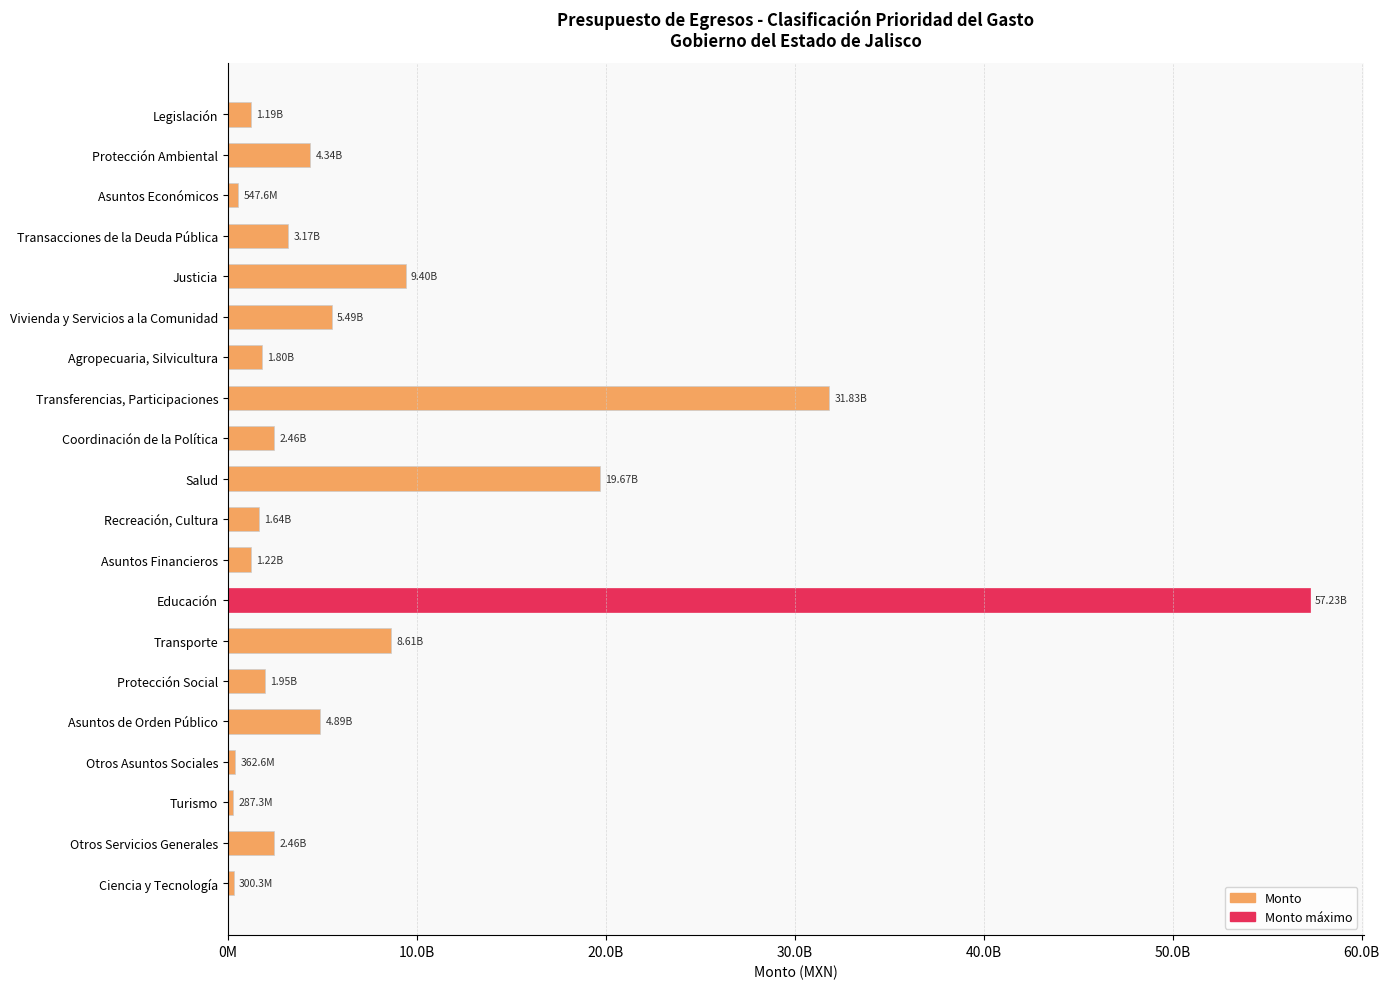

At which category does the chart reach its peak across all series?

Educación